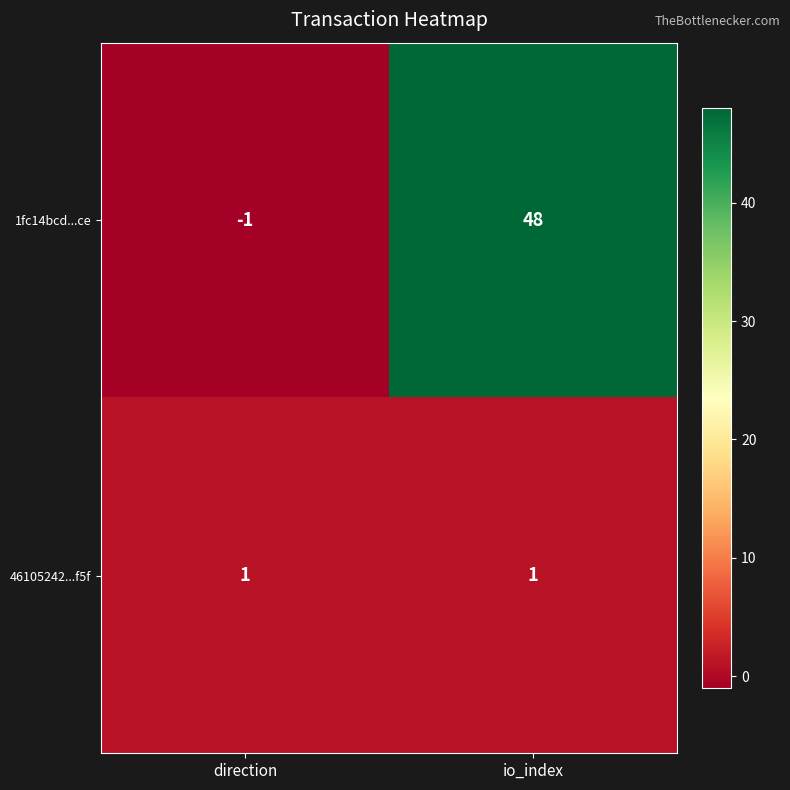

At which label is 1fc14bcd...ce closest to 23?

direction